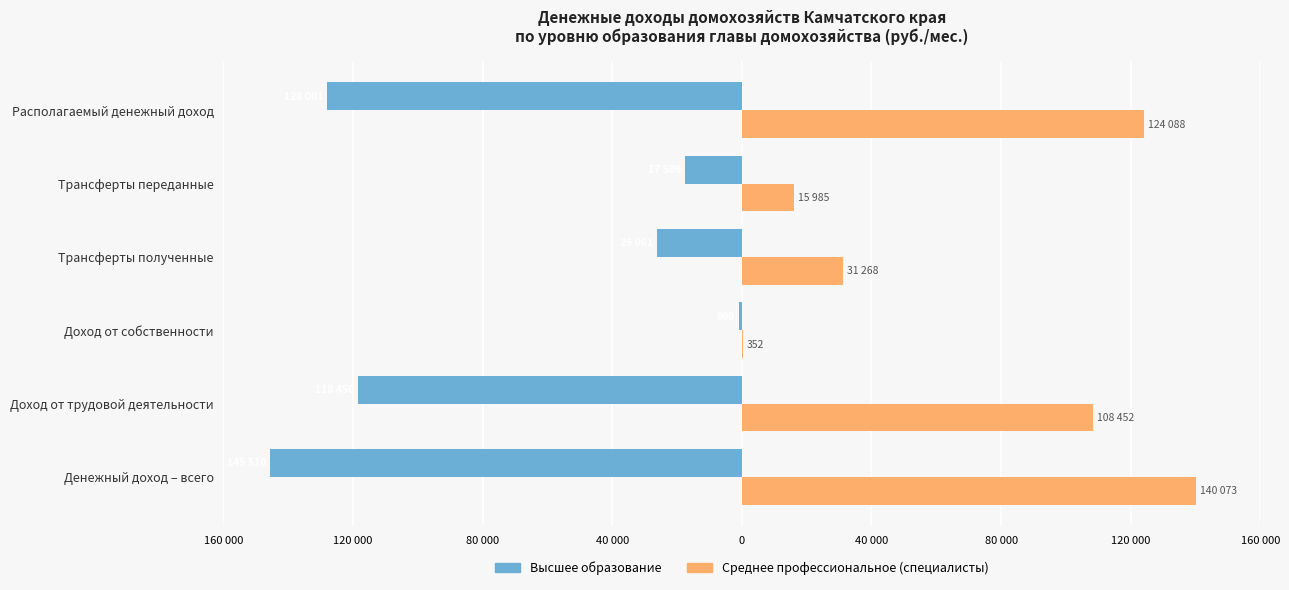

What is the value of the высшее bar at the 4th from the left?

-26061.0